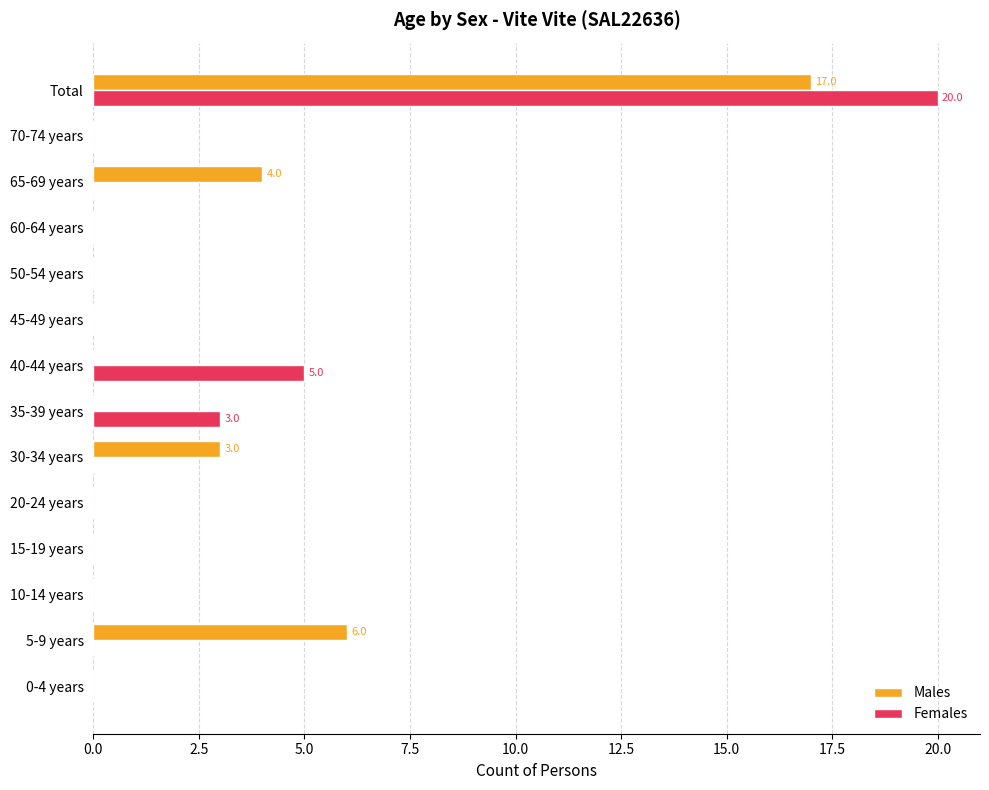

How many series are shown in this chart?

2